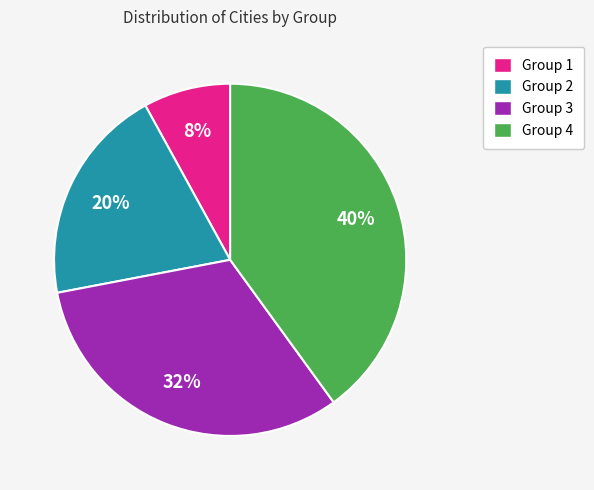

What percentage is the Group 4 slice, to the nearest percent?

40%